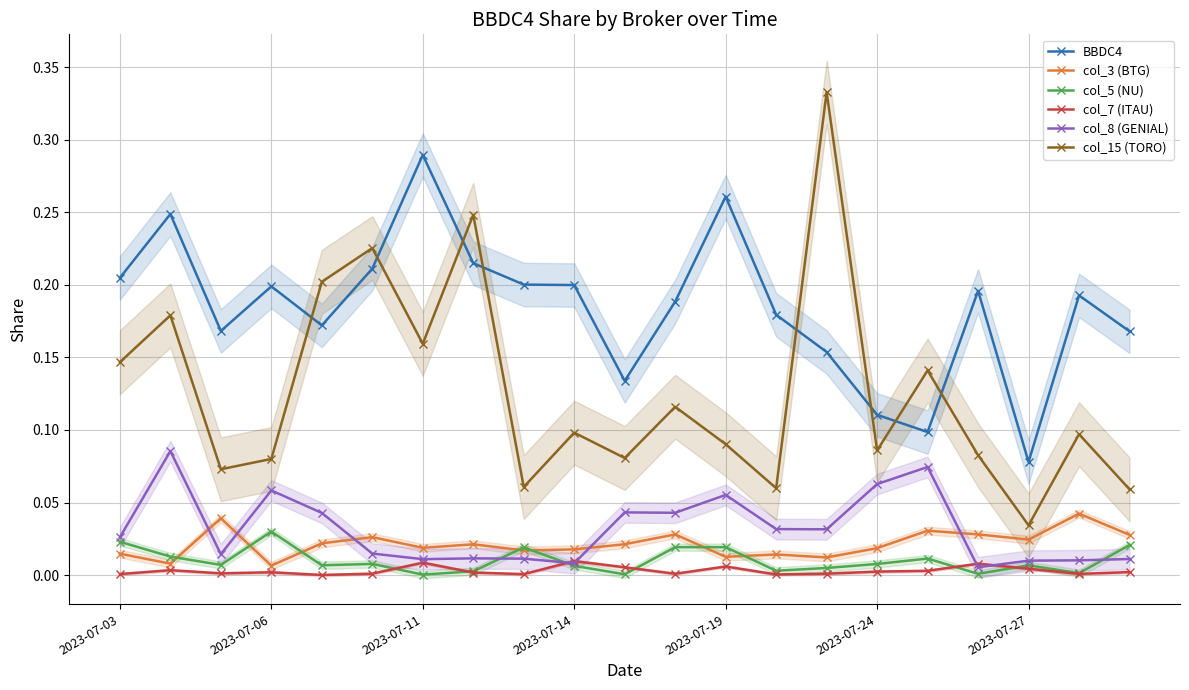

What is the difference between the maximum and second lowest values in the col_15 (TORO) series?

0.3